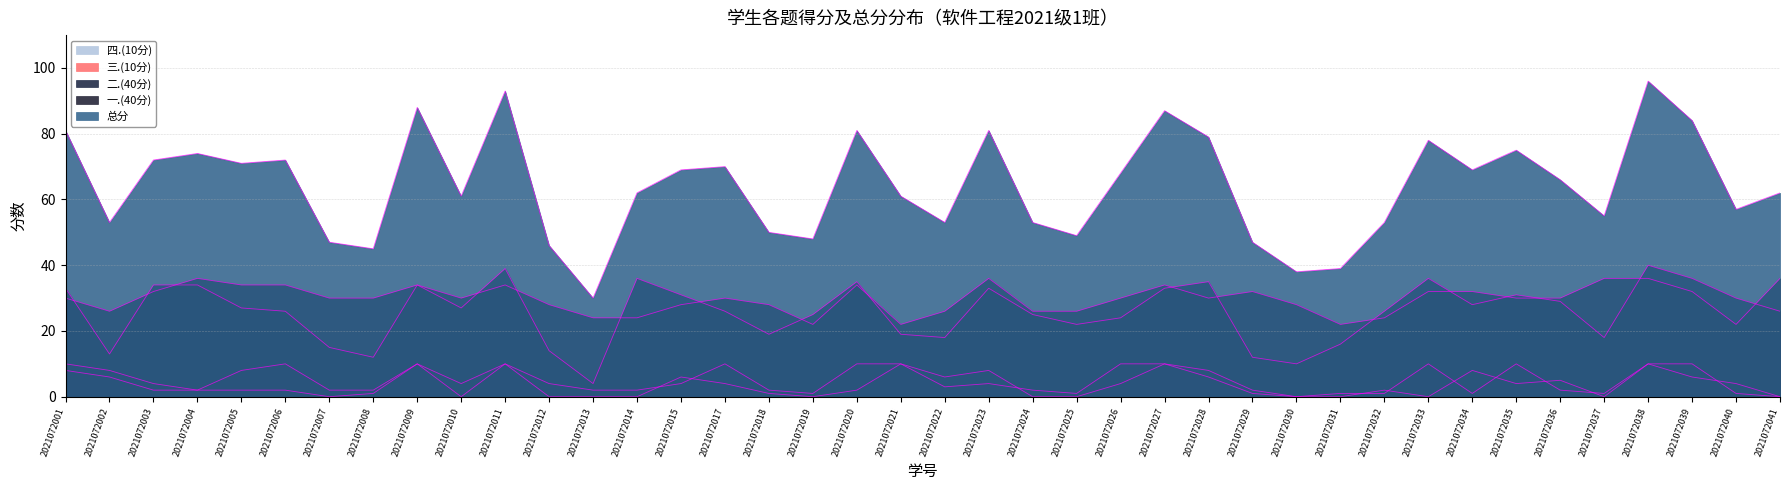

Which series changed the most between 2021072022 and 2021072025?

四.(10分)